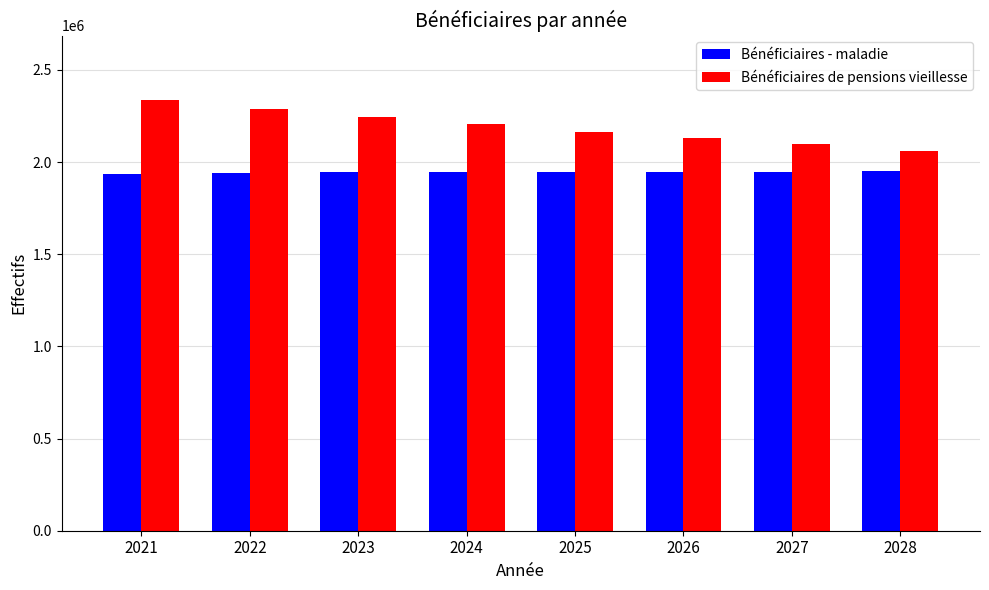

Count the number of categories in the chart.

8